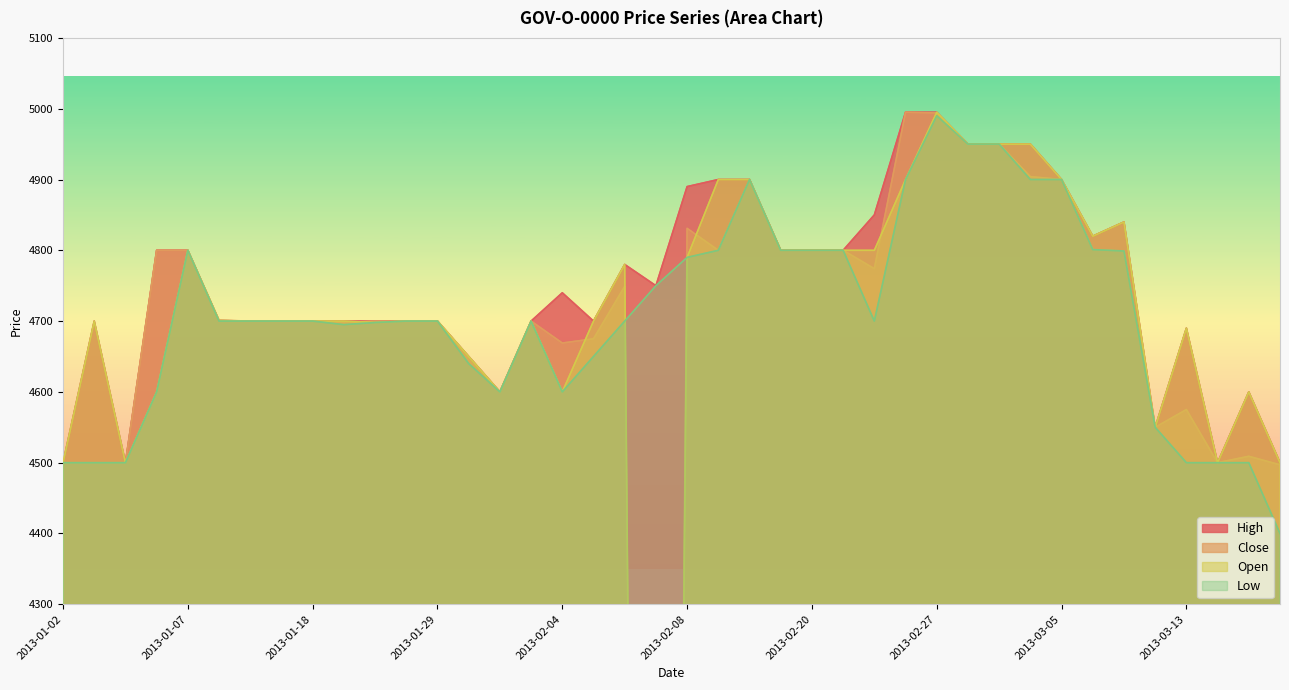

Rank the series by their maximum value, from highest to lowest.

High, Close, Open, Low